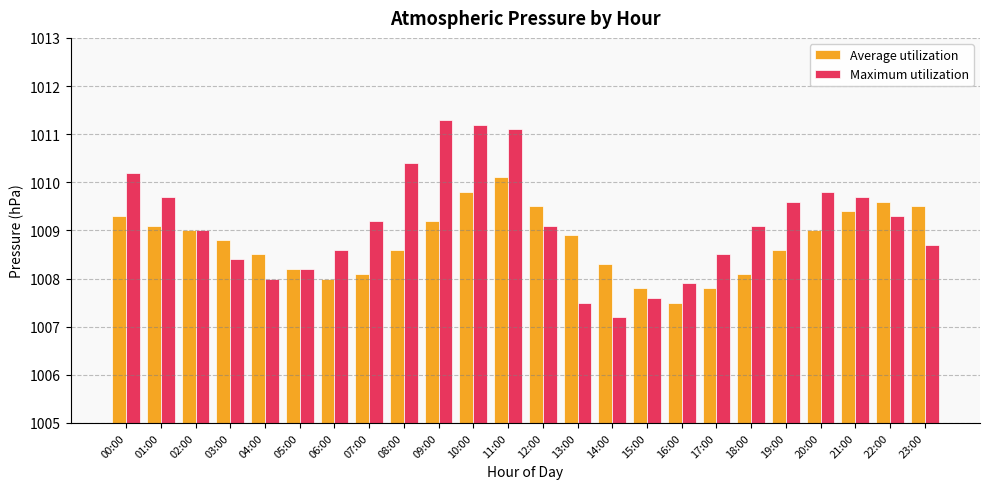

At which label is Average utilization closest to 1008?

06:00